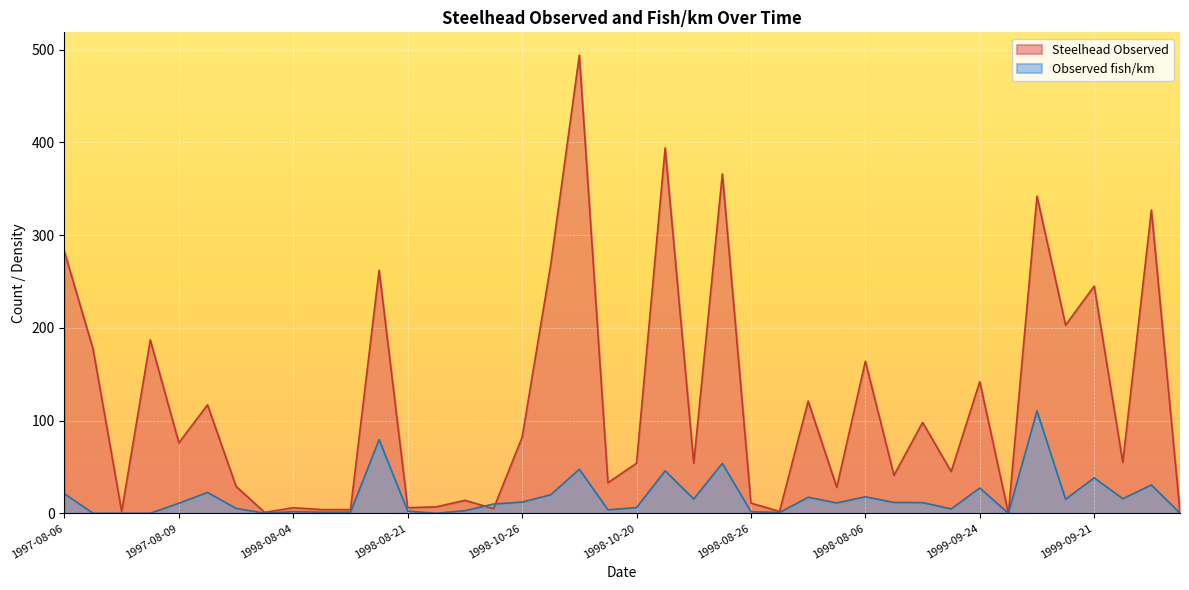

How many intersections are there between Observed fish/km and Steelhead Observed?

2